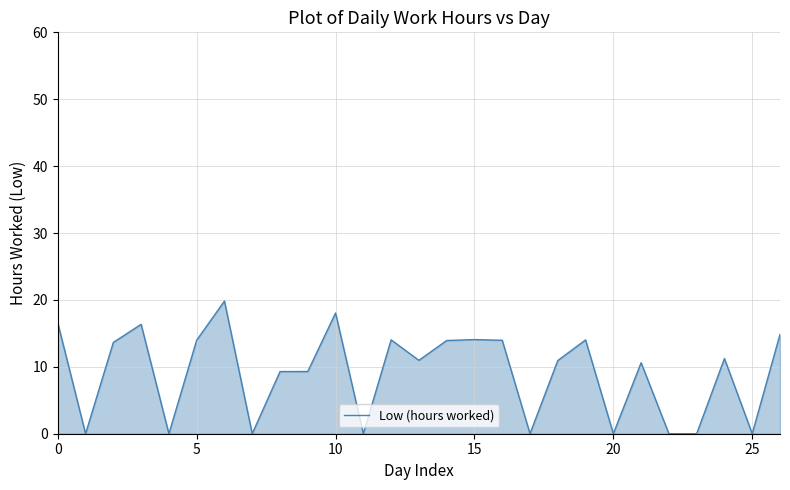

What is the difference between the maximum and minimum values?

19.8